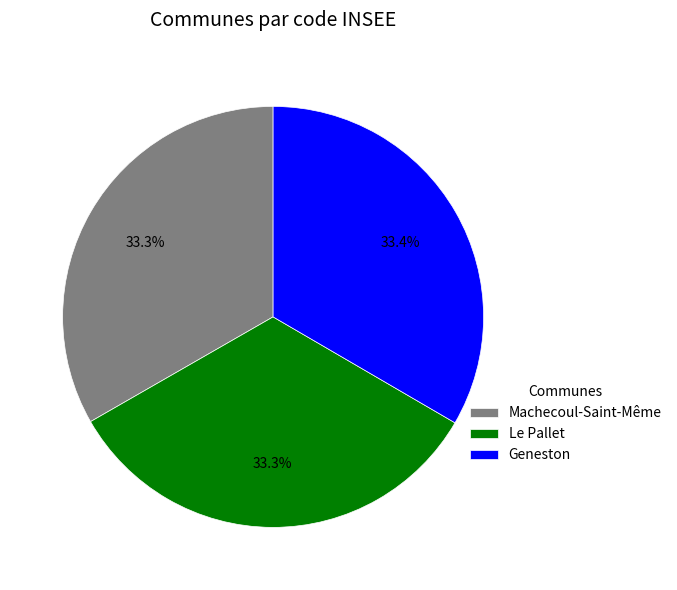

Does Machecoul-Saint-Même represent more than half of the total?

No